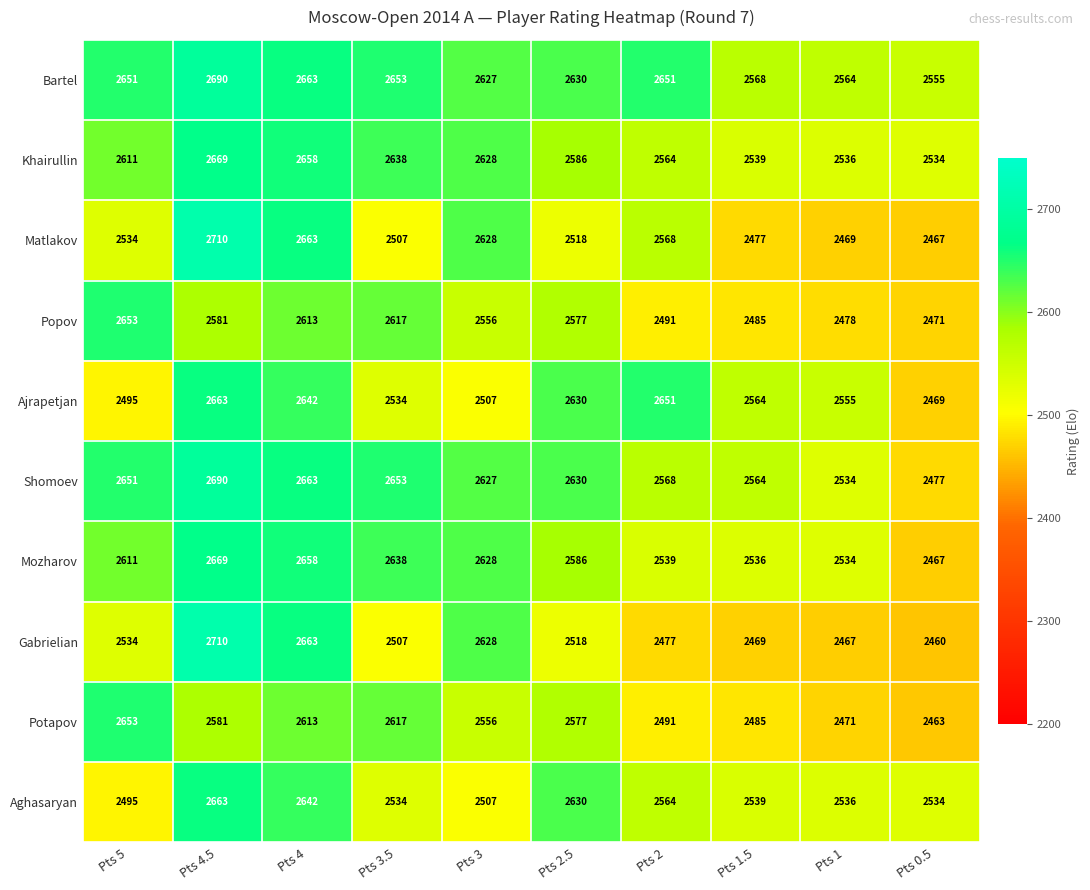

Which series has the widest spread of values?

Gabrielian